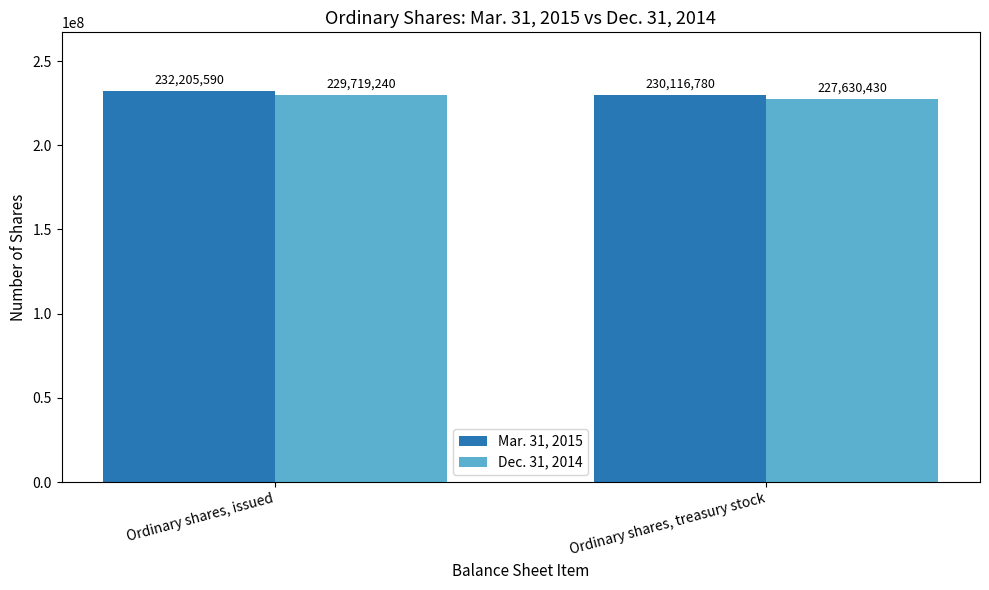

Rank the series by their average value, from highest to lowest.

Mar. 31, 2015, Dec. 31, 2014